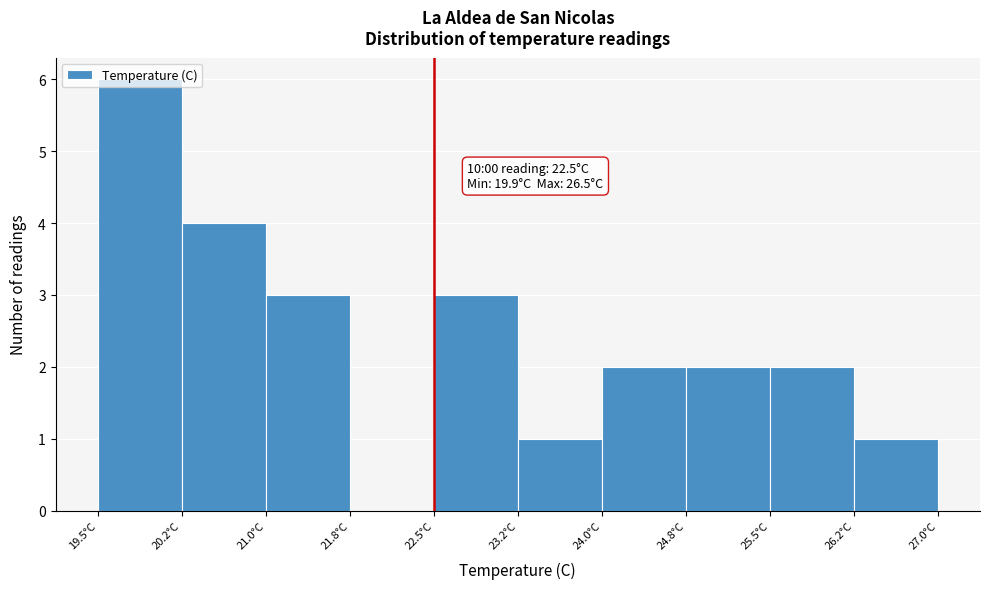

Over which range of the x-axis is the bar tallest?

19.50 to 20.25